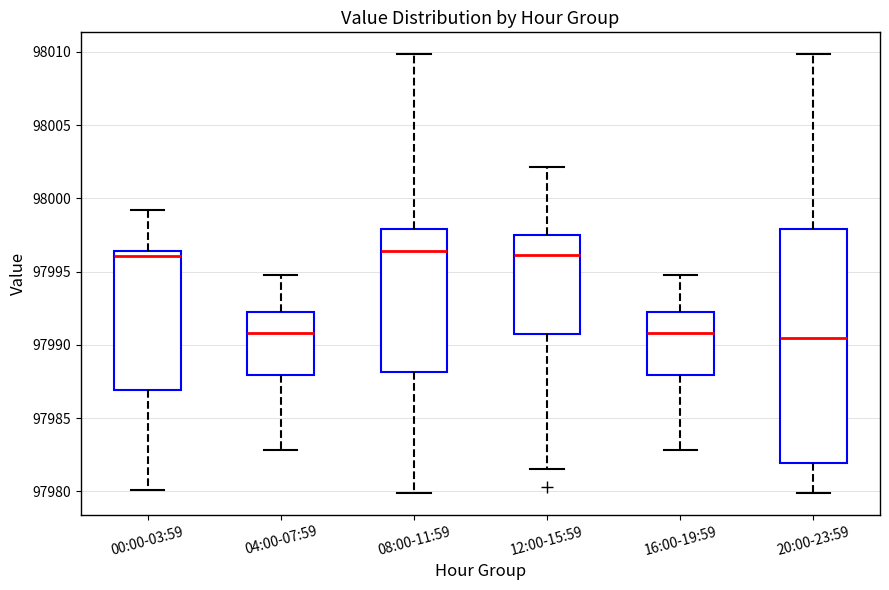

Where is the upper edge of the box for 20:00-23:59 on the y-axis? The values are not printed on the chart, so give them approximately, as read against the axis.

97998.0